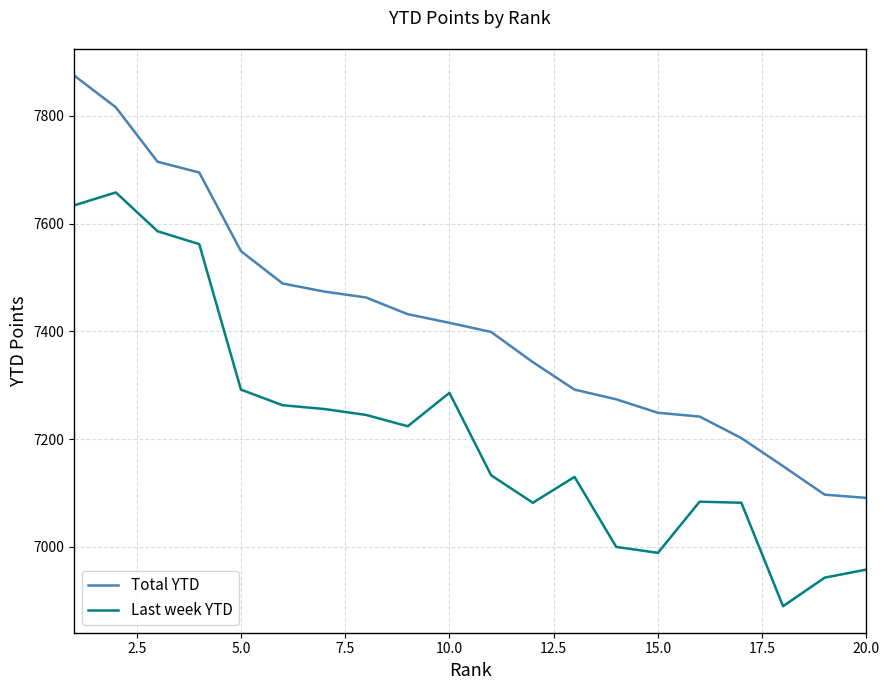

How many values in the Total YTD series are below 7416?

10